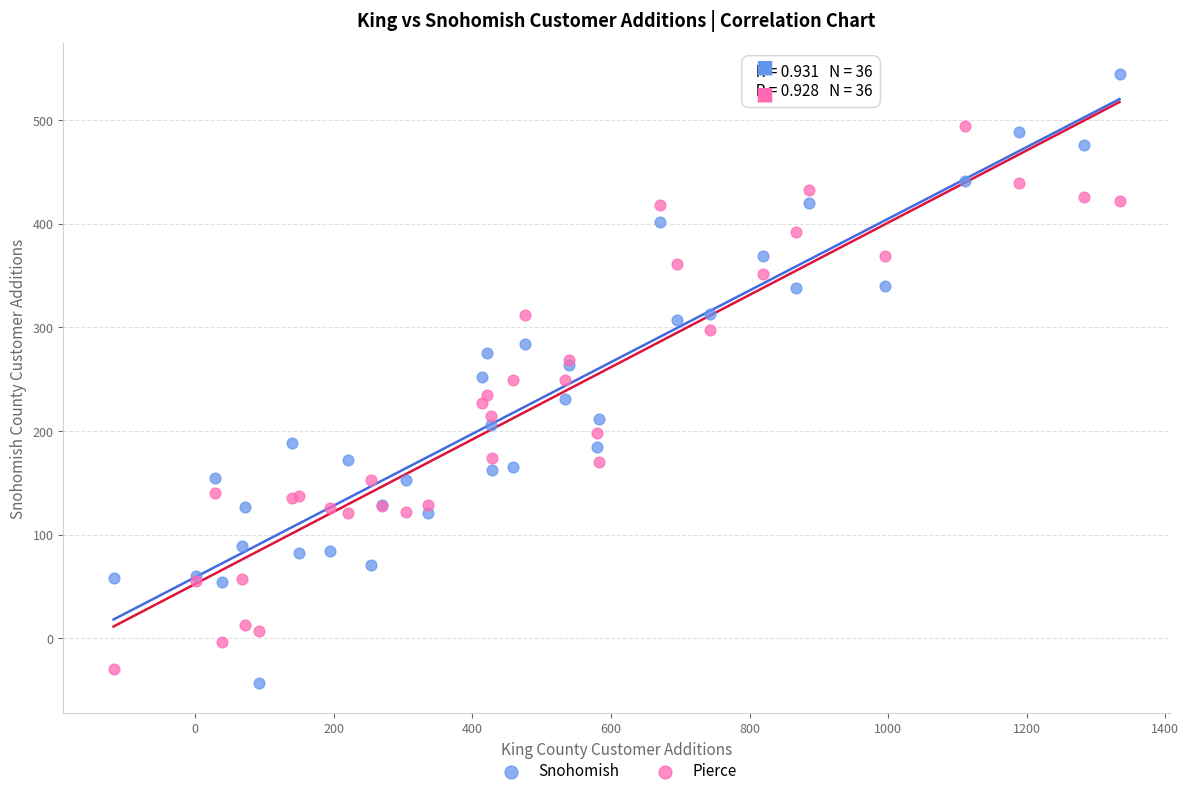

Which series has the largest Y range (max minus min)?

Snohomish